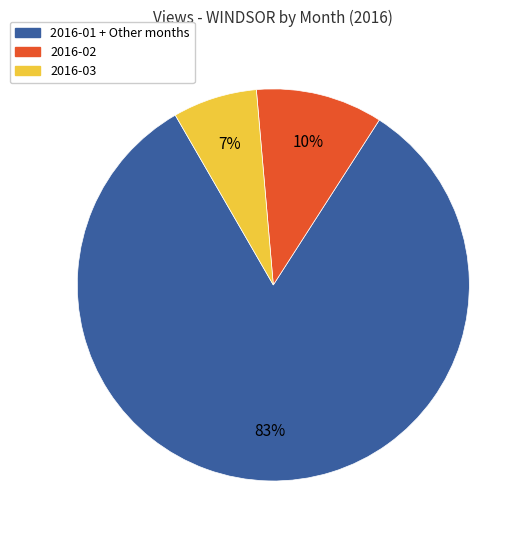

To the nearest percent, what is the average slice percentage?

33%